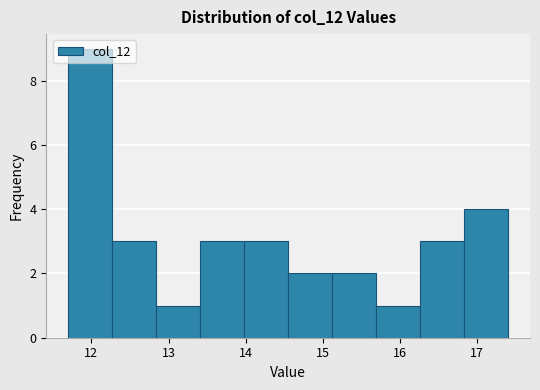

What is the height of the bar covering 14.55 to 15.12 on the x-axis? Neither the bar edges nor the heights are printed on the chart, so give them approximately, as read against the axes.

2